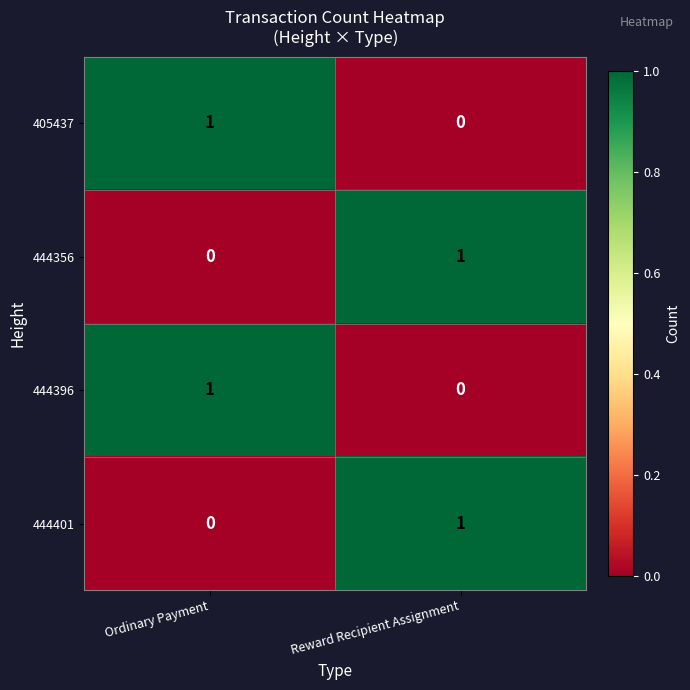

Is it true that 444396 equals 0 at Reward Recipient Assignment?

True